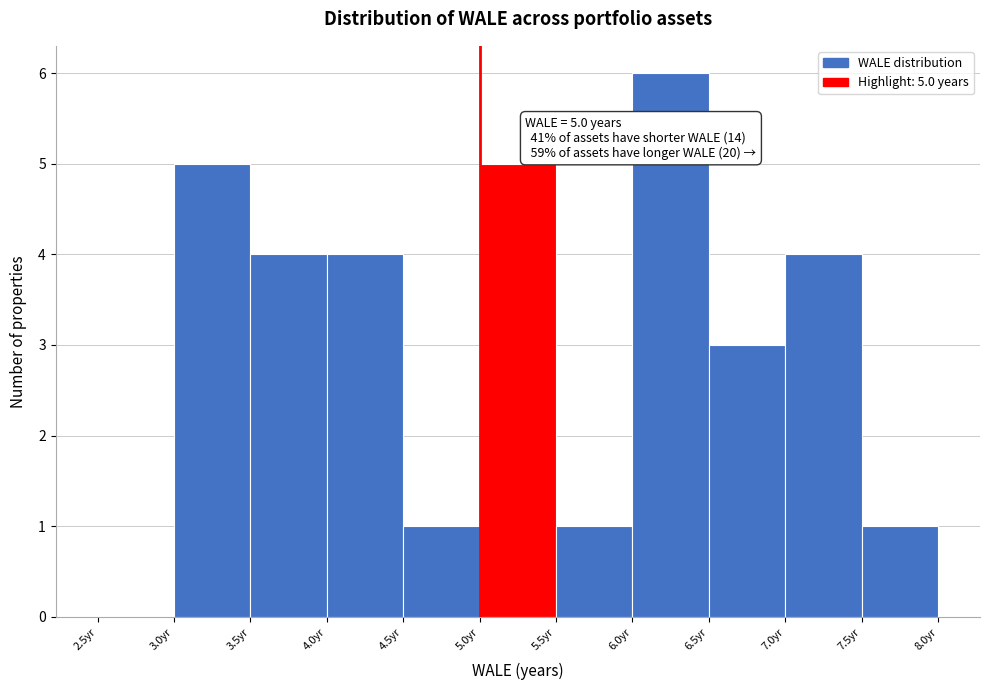

Which range on the x-axis has the tallest bar?

6.0 to 6.5